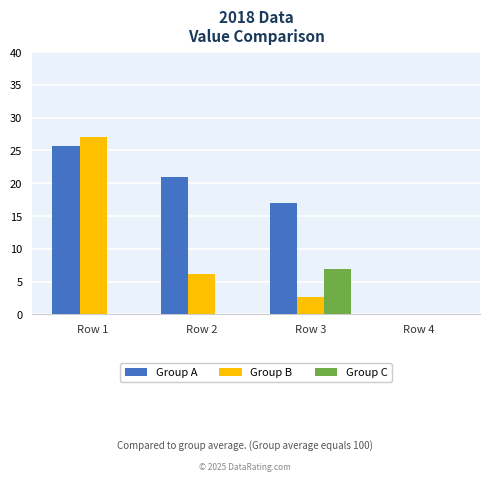

Is the value of Group B at Row 3 greater than the value of Group A at Row 3?

No